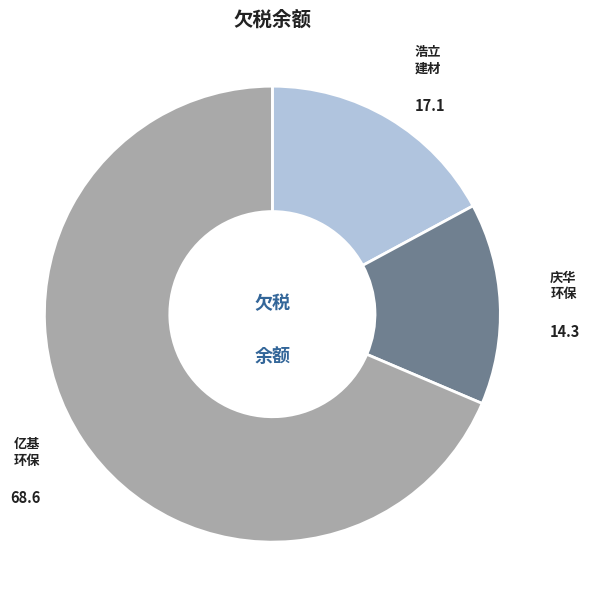

Is there a majority slice in this chart?

Yes